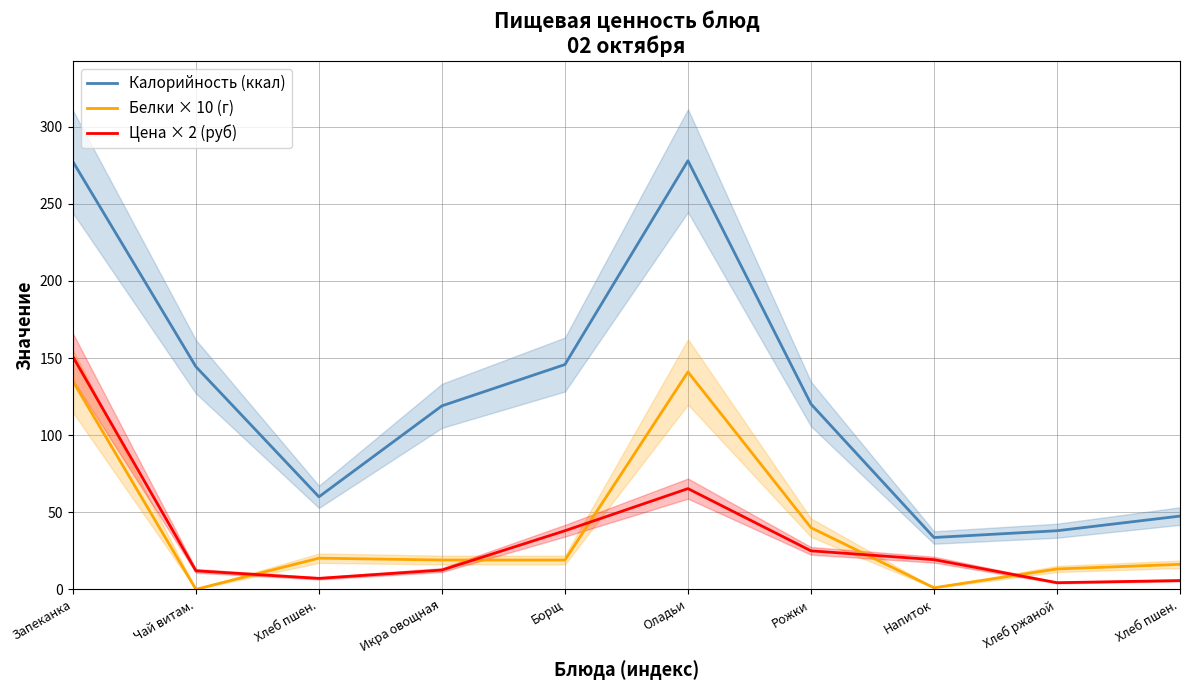

Which series has the largest range (max minus min)?

Калорийность (ккал)